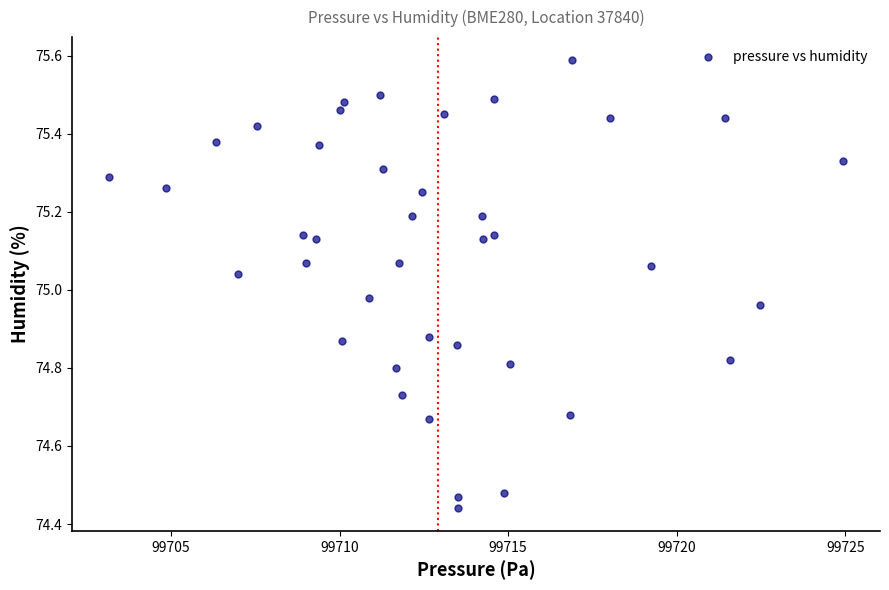

What is the range of X values (max minus min)?

21.8